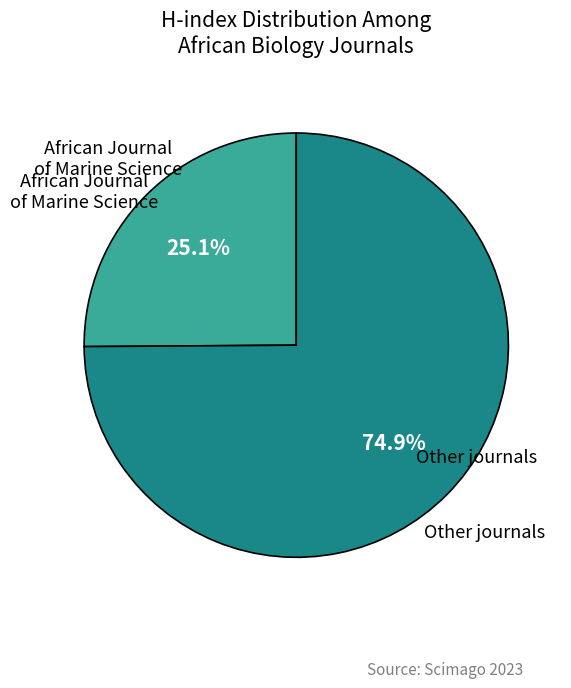

Is there a majority slice in this chart?

Yes